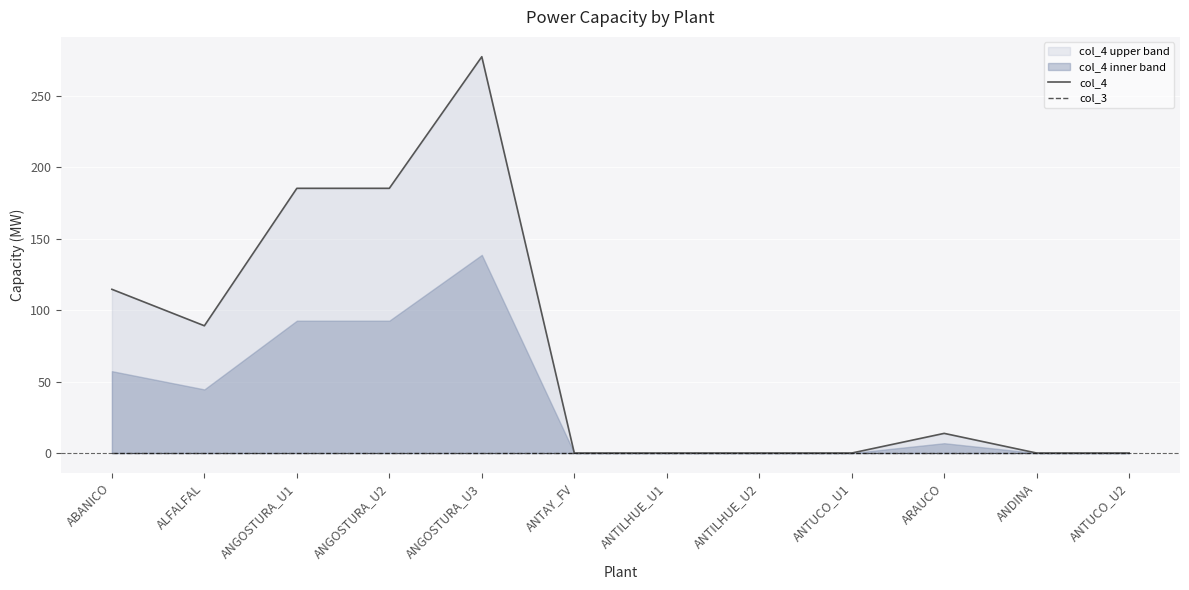

What is the difference between the second highest and minimum values in the col_4 series?

185.1